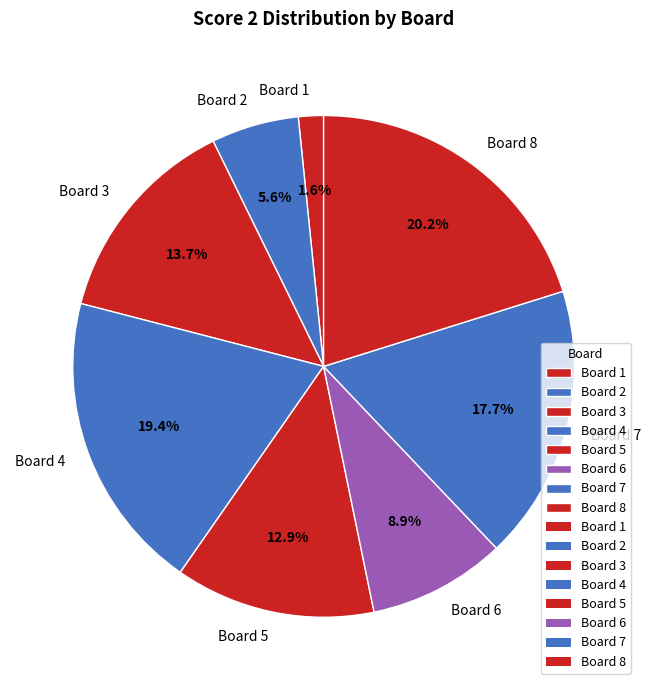

To the nearest percent, what is the average slice percentage?

12%